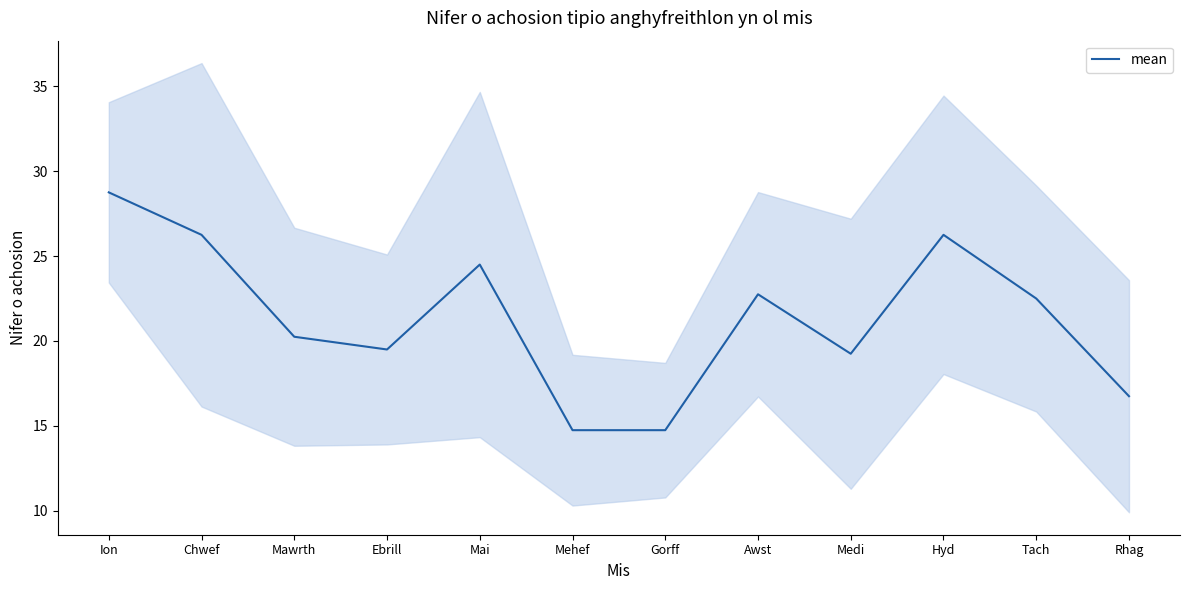

What is the label of the 5th point from the right?

Awst